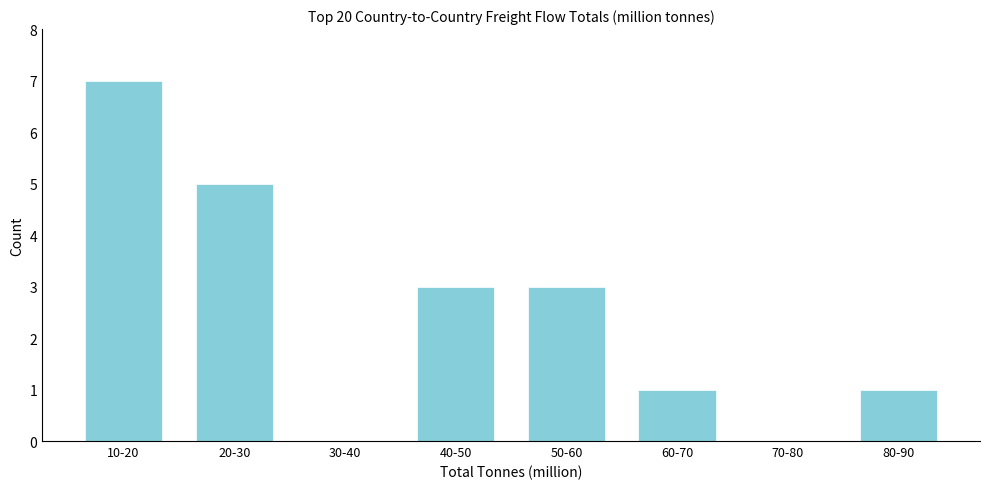

Reading left to right, list all the values displayed in this chart.

10-20=7	20-30=5	30-40=0	40-50=3	50-60=3	60-70=1	70-80=0	80-90=1